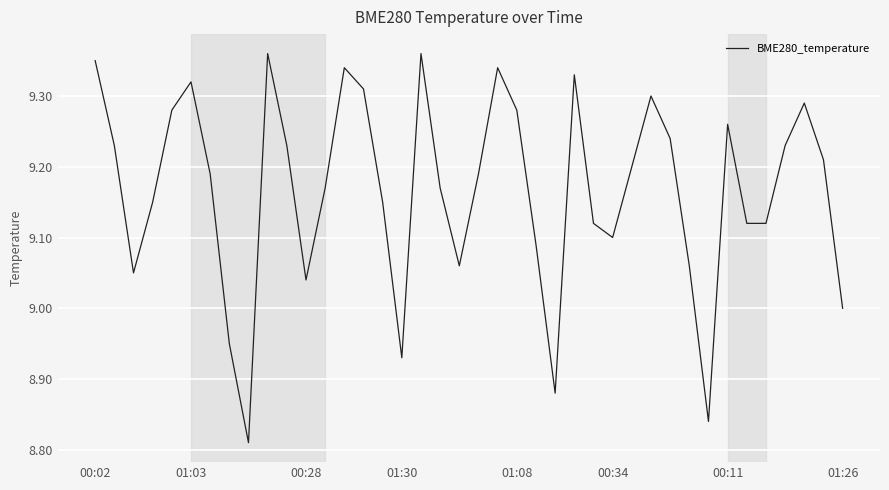

True or false: the data shows 4.0 at 00:11.

False